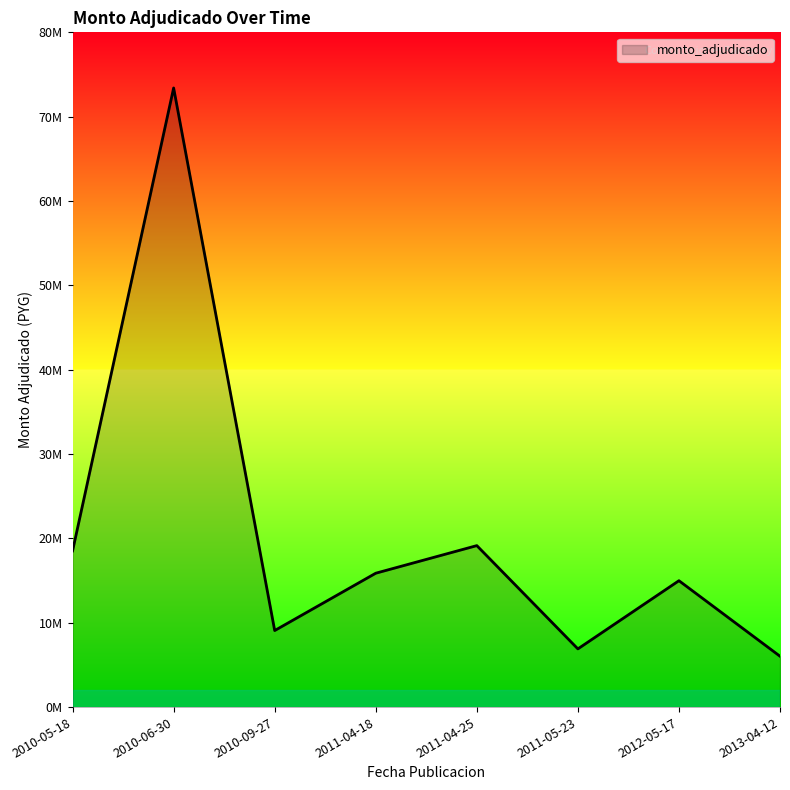

Reading right to left, list all the values displayed in this chart.

2013-04-12=6030000	2012-05-17=14985000	2011-05-23=6900000	2011-04-25=19145000	2011-04-18=15873000	2010-09-27=9075000	2010-06-30=73405000	2010-05-18=18521000